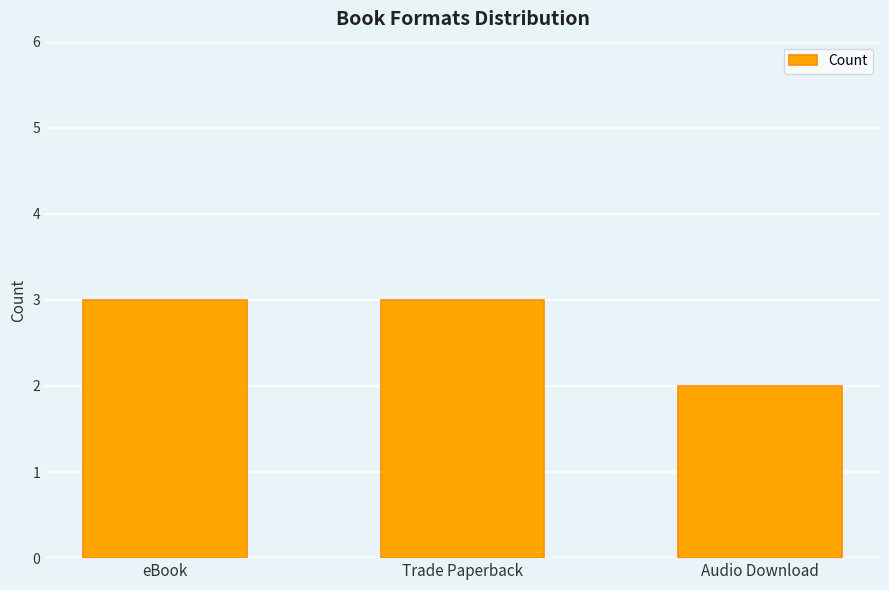

Which label corresponds to the smallest value in the chart?

Audio Download